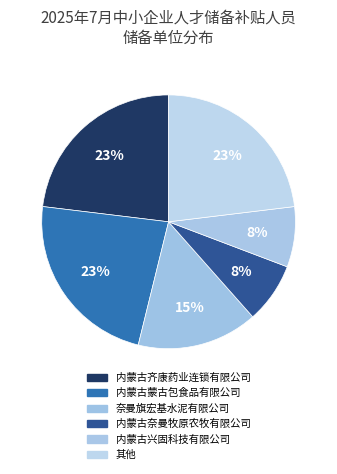

How many slices are in this pie chart?

6